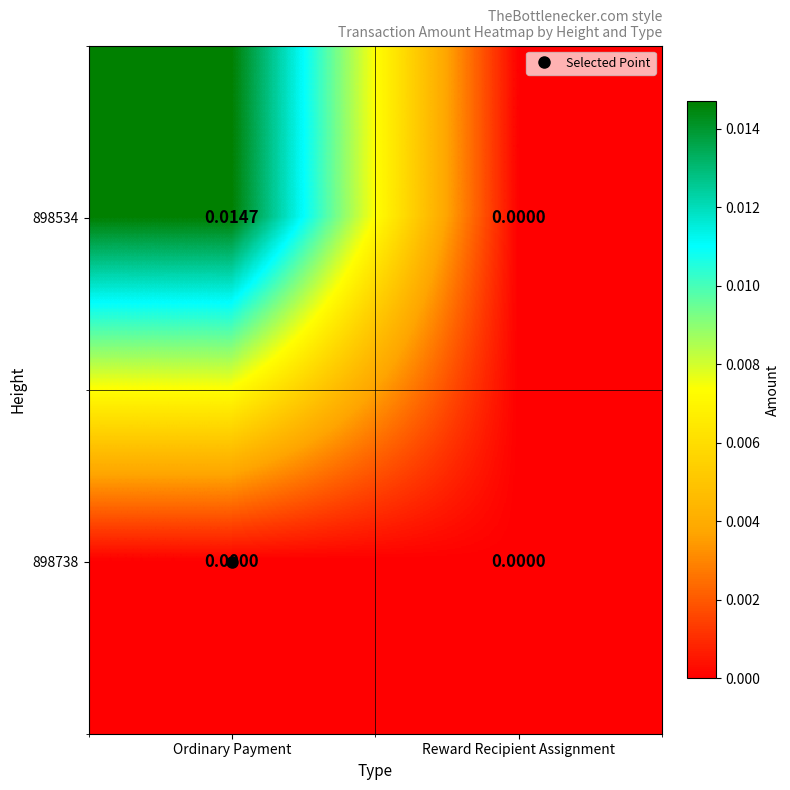

At which label is 898534 closest to 0?

Reward Recipient Assignment